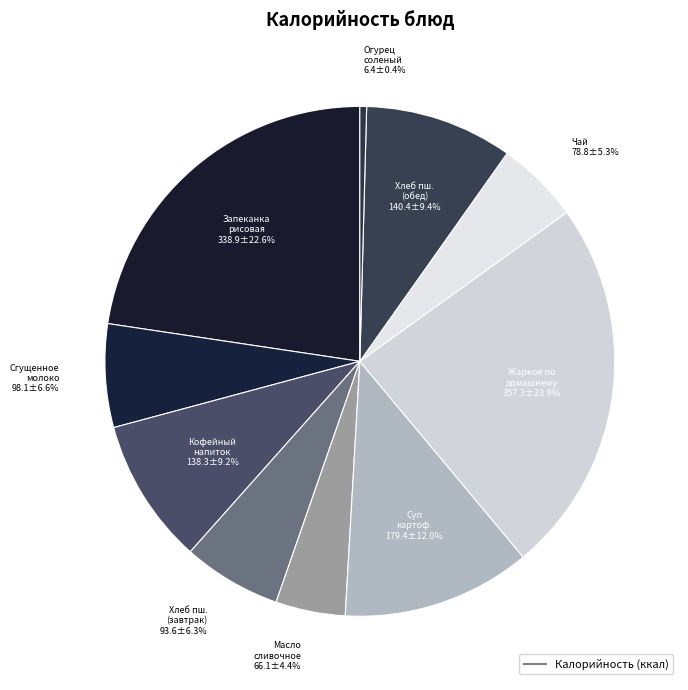

Rank the categories by value from lowest to highest.

Огурец соленый порционно, Масло сливочное, Чай, Хлеб пшеничный (завтрак), Сгущенное молоко, Кофейный напиток, Хлеб пшеничный (обед), Суп картофельный с рыбой, Запеканка рисовая с творогом, Жаркое по домашнему